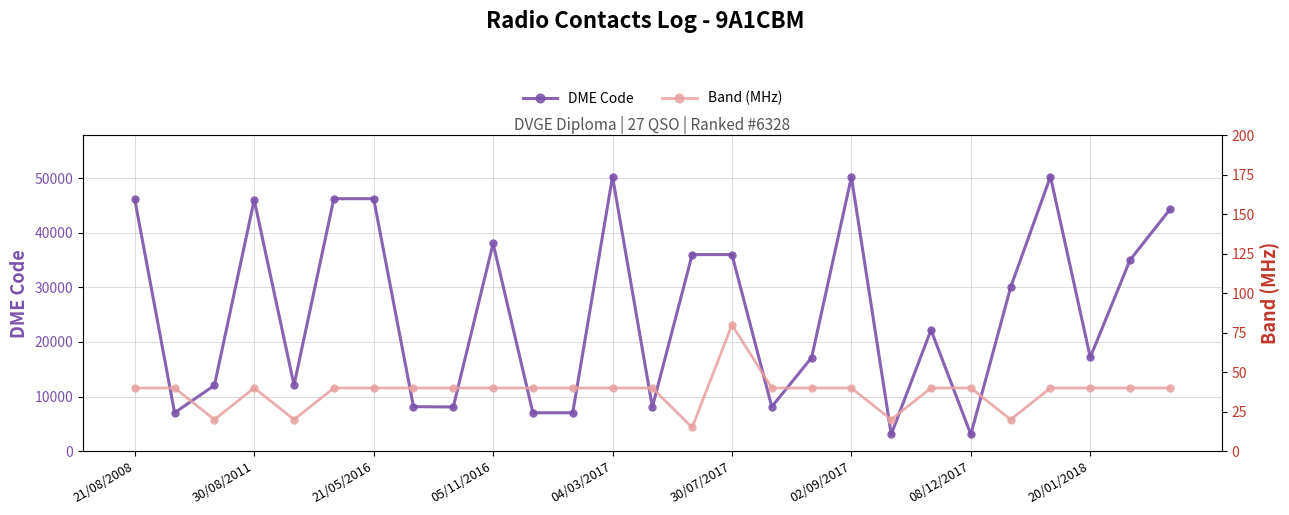

Which series has the widest spread of values?

DME Code